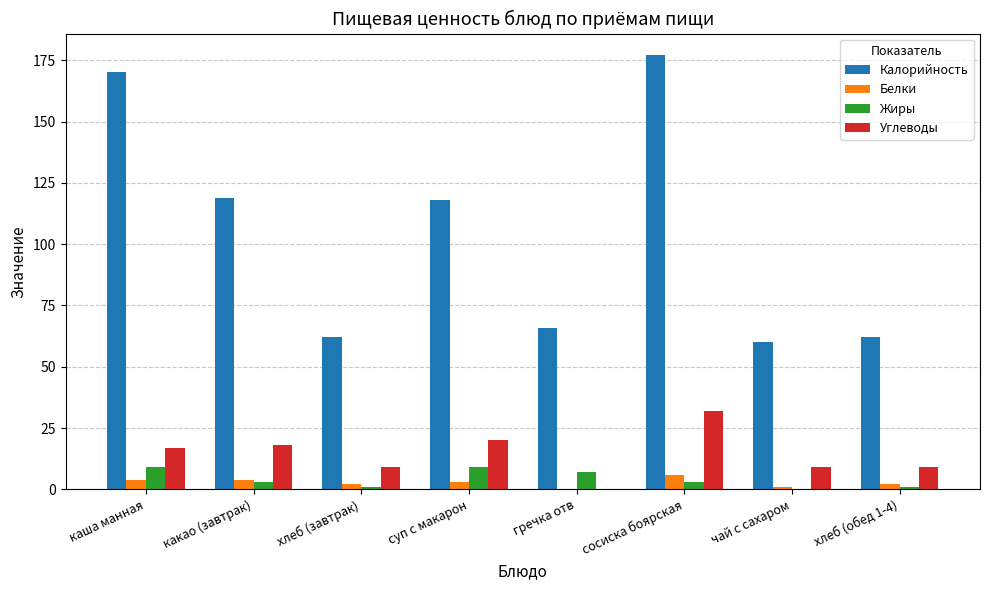

How many values in Белки are above zero?

7